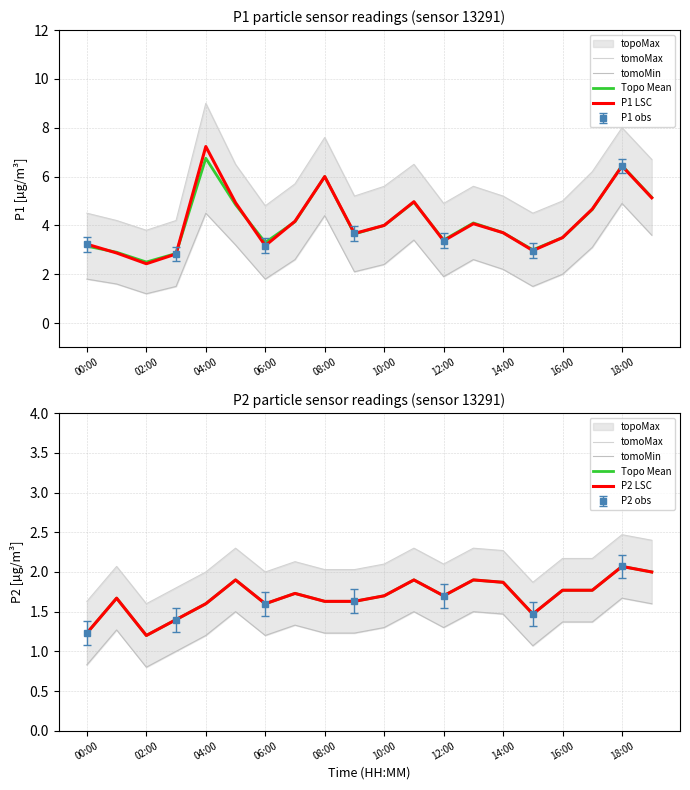

What is the total value across all series at 11?

12.6